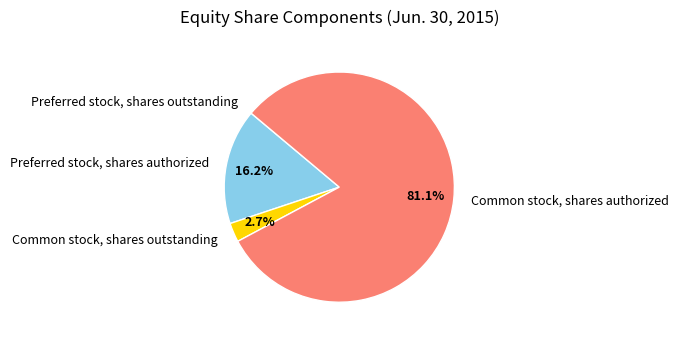

Is there a majority slice in this chart?

Yes